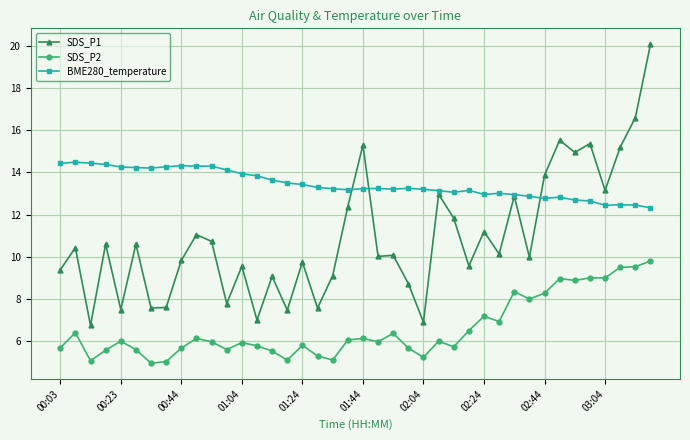

Which series has the largest range (max minus min)?

SDS_P1